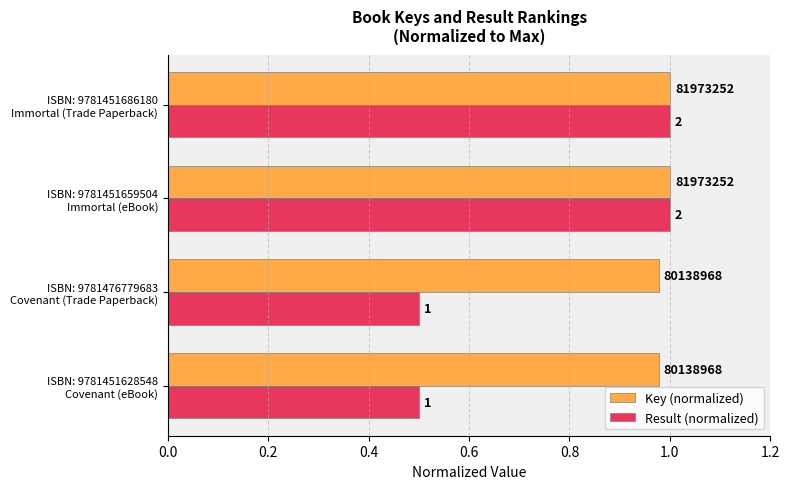

What are all the series names shown in the legend?

Key (normalized), Result (normalized)